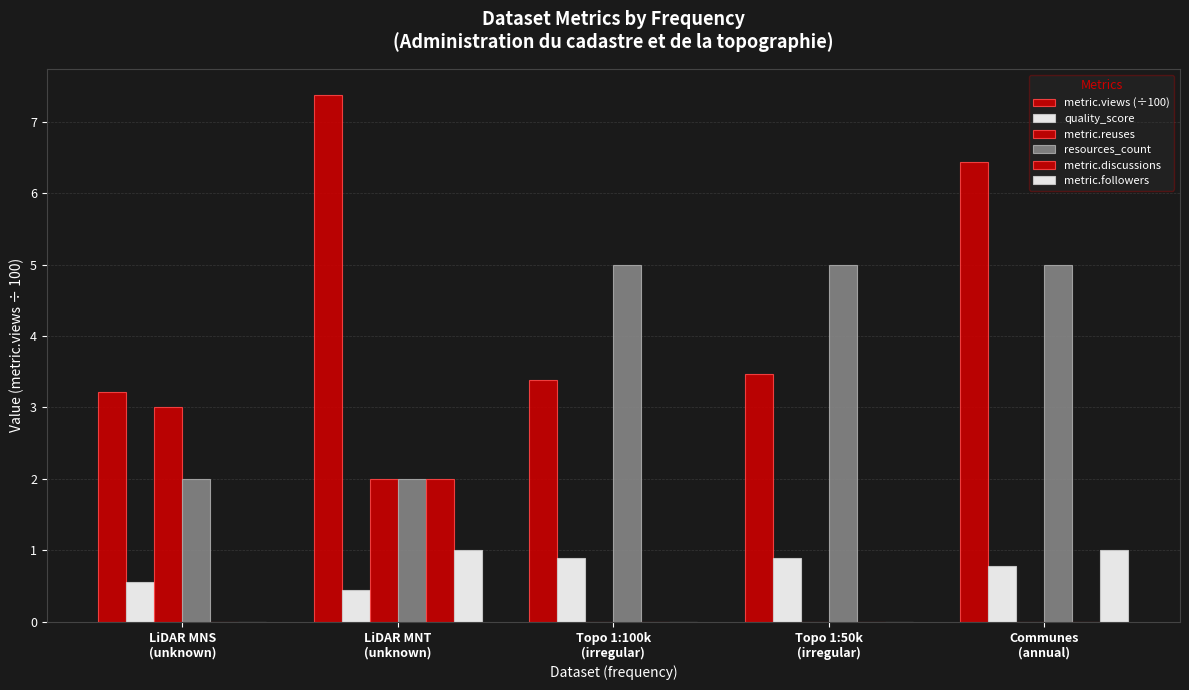

Is the value of metric.views (÷100) at LiDAR MNS
(unknown) greater than the value of resources_count at Communes
(annual)?

No